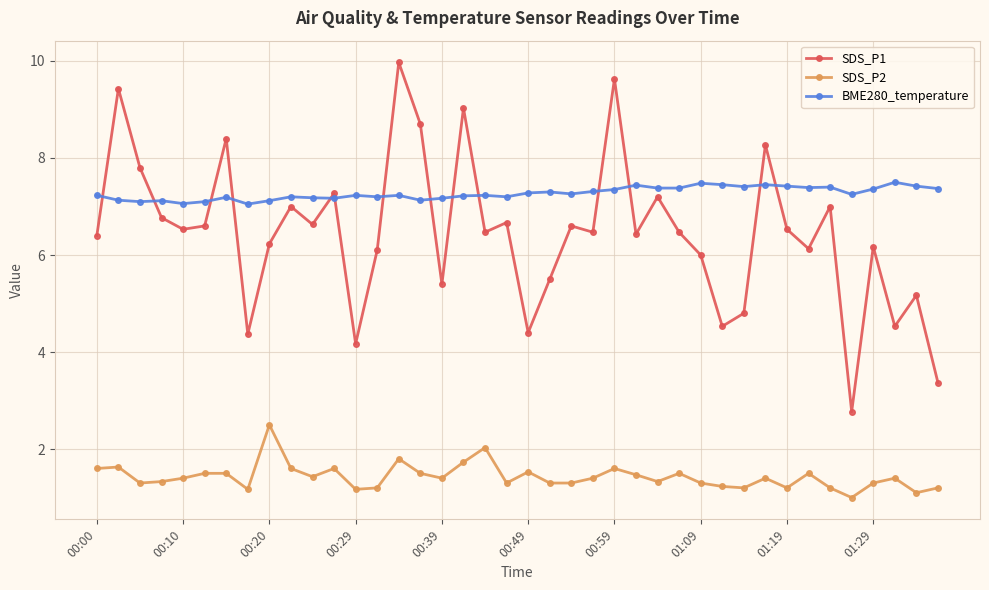

Which series has the widest spread of values?

SDS_P1